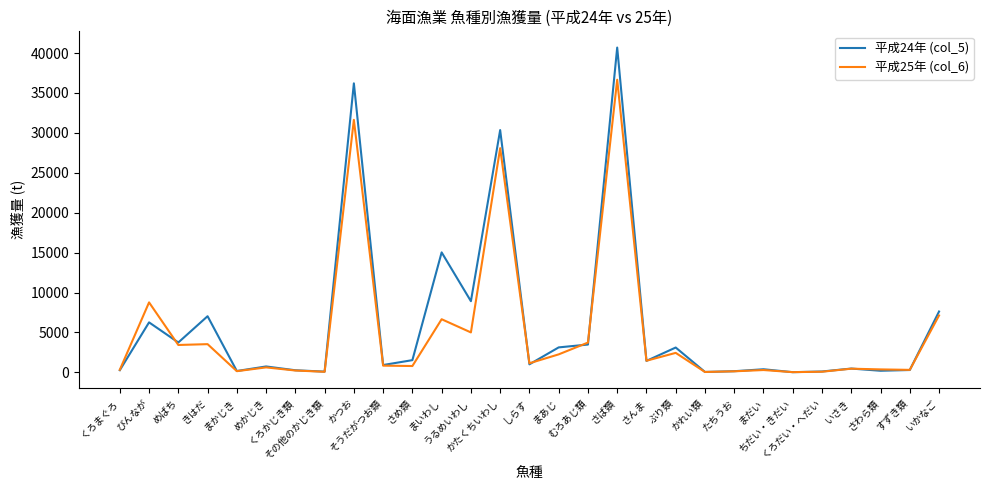

Which series has the largest range (max minus min)?

平成24年 (col_5)